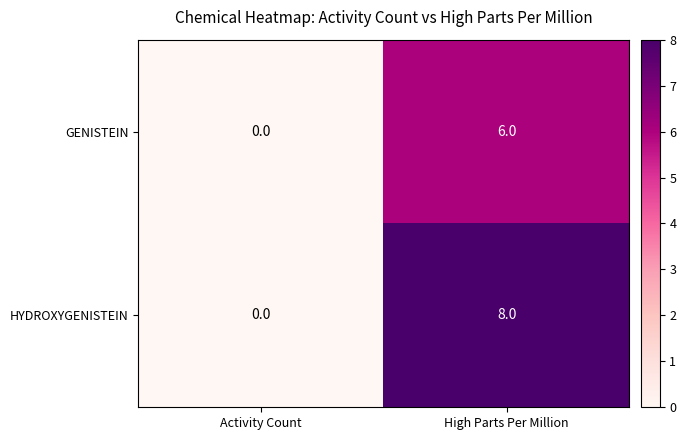

Rank the categories by HYDROXYGENISTEIN value from lowest to highest.

Activity Count, High Parts Per Million